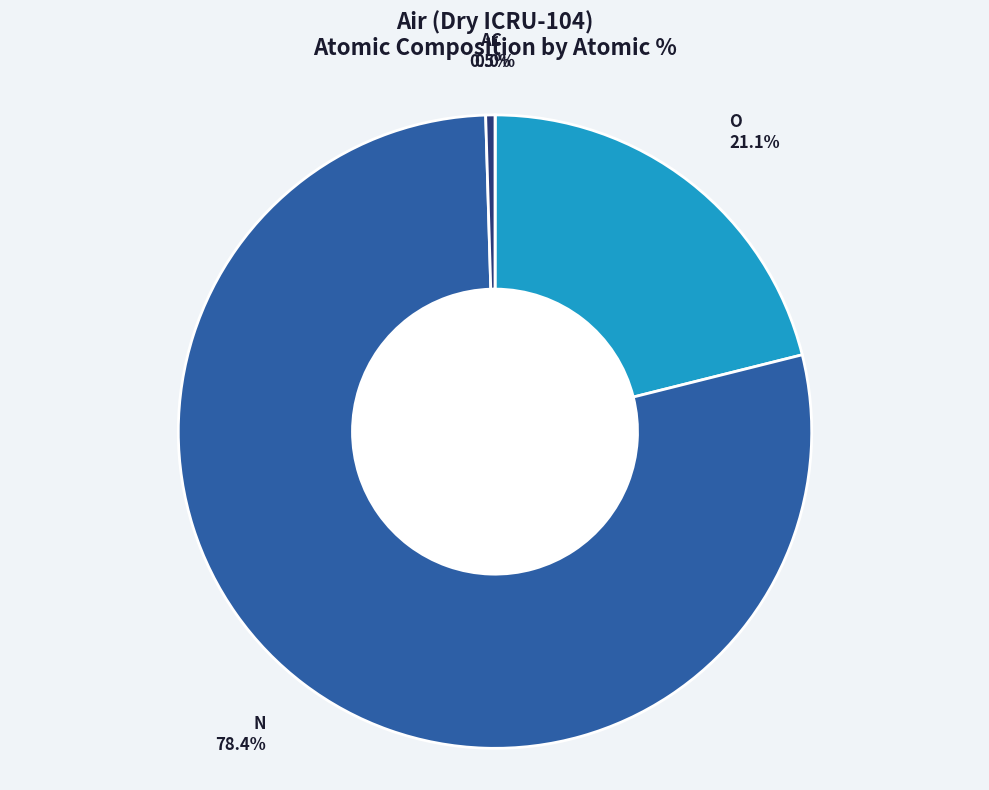

Which slice is the largest?

N